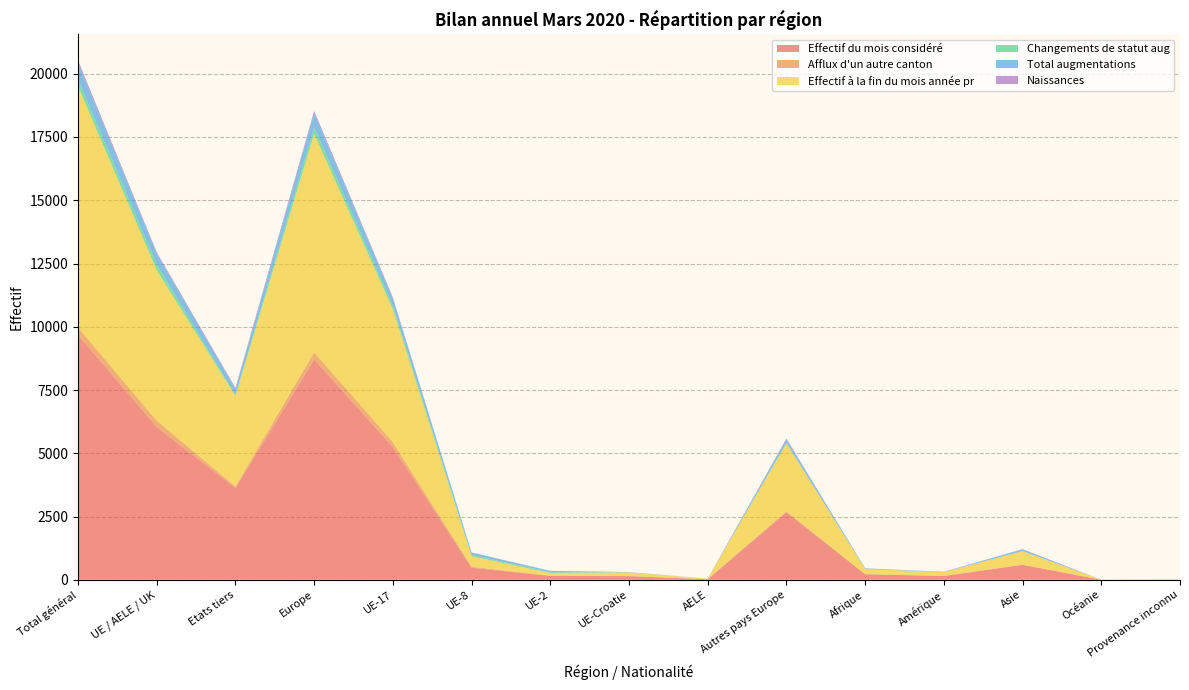

Reading left to right, what are all the values shown in this chart?

Effectif du mois considéré: Total général=9671	UE / AELE / UK=6041	Etats tiers=3630	Europe=8707	UE-17=5249	UE-8=477	UE-2=149	UE-Croatie=144	AELE=22	Autres pays Europe=2666	Afrique=219	Amérique=148	Asie=589	Océanie=1	Provenance inconnu=7
Afflux d'un autre canton: Total général=301	UE / AELE / UK=244	Etats tiers=57	Europe=282	UE-17=189	UE-8=36	UE-2=15	UE-Croatie=2	AELE=2	Autres pays Europe=38	Afrique=2	Amérique=7	Asie=10	Océanie=0	Provenance inconnu=0
Effectif à la fin du mois année pr: Total général=9528	UE / AELE / UK=5947	Etats tiers=3581	Europe=8636	UE-17=5254	UE-8=417	UE-2=105	UE-Croatie=148	AELE=23	Autres pays Europe=2689	Afrique=205	Amérique=147	Asie=531	Océanie=2	Provenance inconnu=7
Changements de statut aug: Total général=258	UE / AELE / UK=221	Etats tiers=37	Europe=245	UE-17=133	UE-8=50	UE-2=34	UE-Croatie=4	AELE=0	Autres pays Europe=24	Afrique=2	Amérique=3	Asie=8	Océanie=0	Provenance inconnu=0
Total augmentations: Total général=662	UE / AELE / UK=441	Etats tiers=221	Europe=567	UE-17=294	UE-8=92	UE-2=47	UE-Croatie=7	AELE=1	Autres pays Europe=126	Afrique=24	Amérique=9	Asie=62	Océanie=0	Provenance inconnu=0
Naissances: Total général=107	UE / AELE / UK=51	Etats tiers=56	Europe=91	UE-17=40	UE-8=8	UE-2=2	UE-Croatie=1	AELE=0	Autres pays Europe=40	Afrique=2	Amérique=3	Asie=11	Océanie=0	Provenance inconnu=0